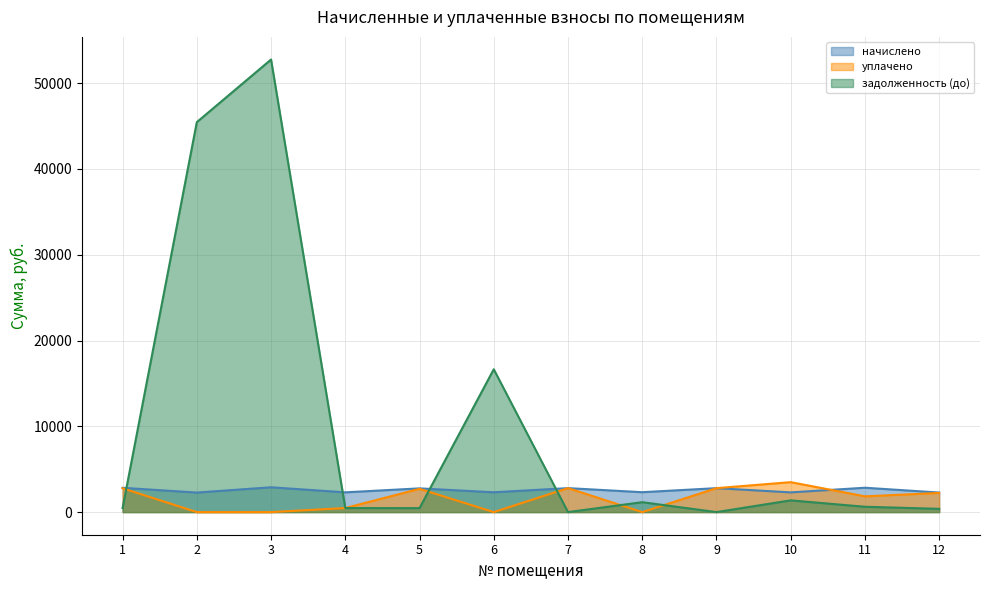

Reading right to left, what are all the values shown in this chart?

начислено: 2277.8	2840.0	2298.5	2790.5	2319.2	2794.6	2310.9	2765.6	2302.6	2893.8	2277.8	2831.8
уплачено: 2232.7	1837.0	3490.3	2790.5	0.0	2794.6	0.0	2710.8	472.3	0.0	0.0	2775.7
задолженность (до): 379.6	621.9	1367.6	0.0	1154.5	0.0	16649.8	461.1	472.6	52760.3	45460.0	472.0